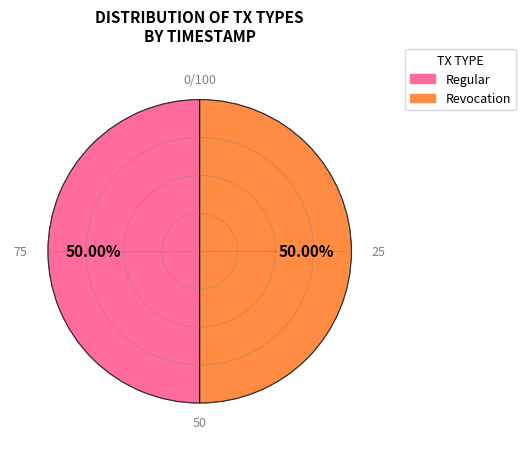

To the nearest percent, what portion does Regular represent?

50%